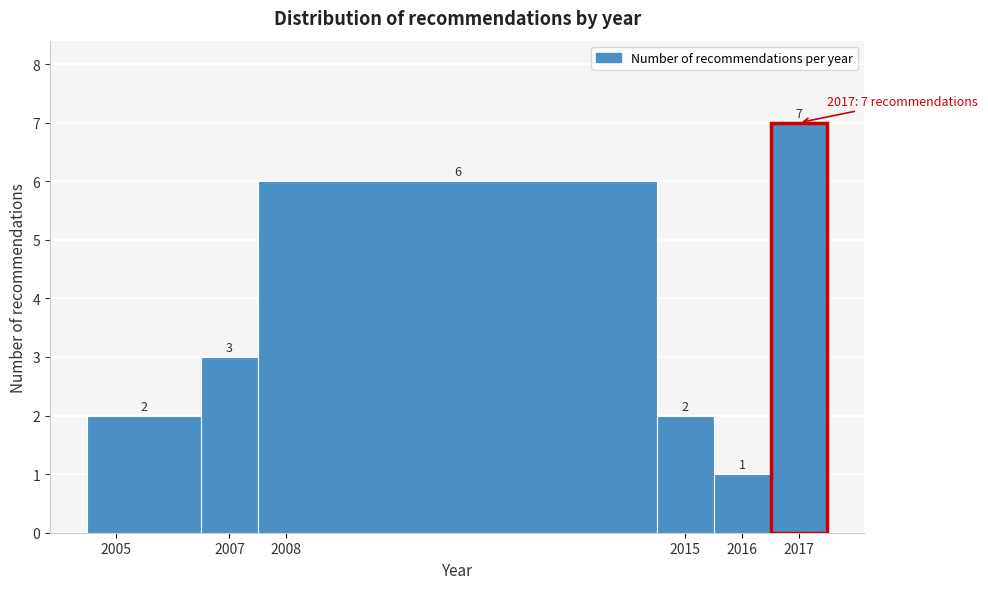

How tall is the bar that spans 2006.5 to 2007.5 on the x-axis?

3